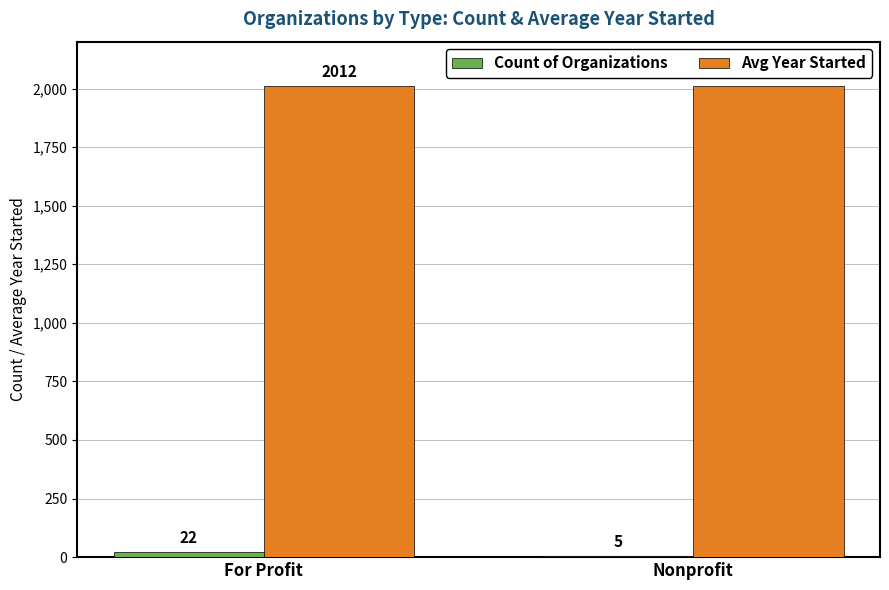

The value of Avg Year Started at Nonprofit is 2011. True or false?

True